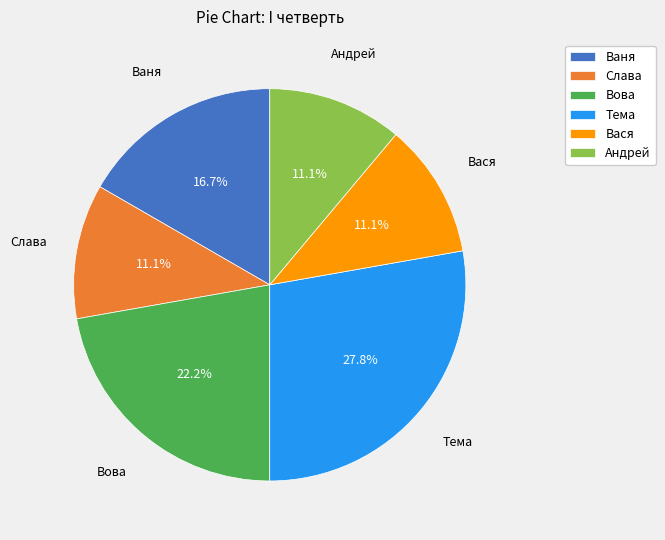

Count the number of slices in the pie.

6